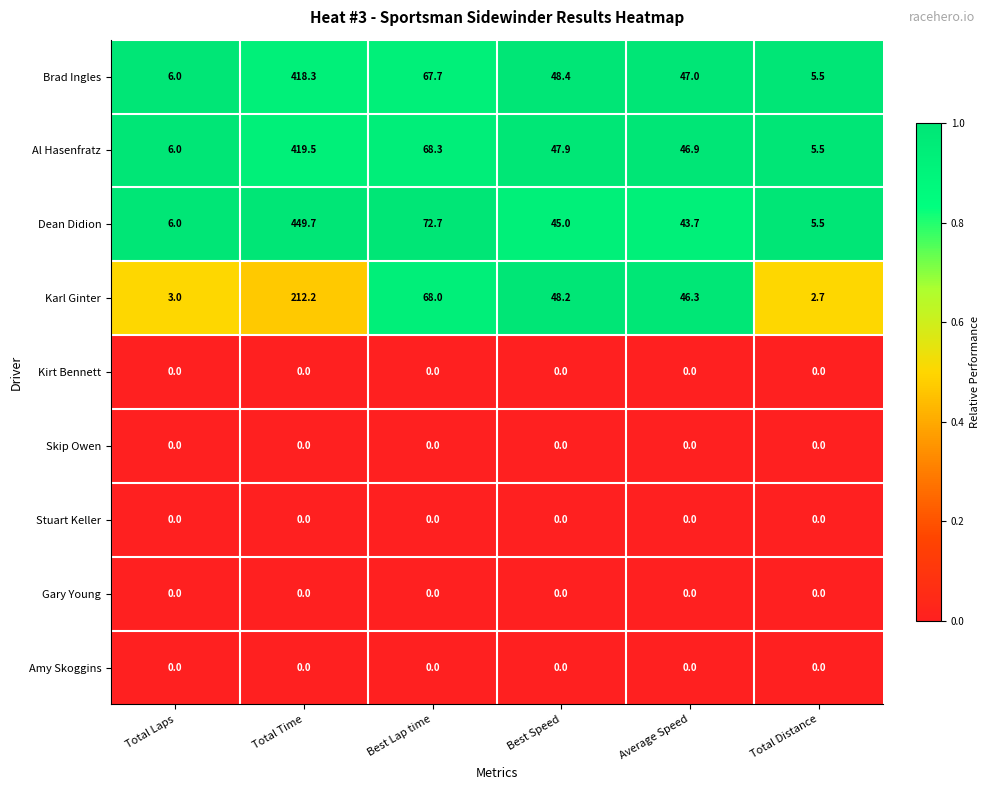

What is the sum of all Brad Ingles values?

592.9